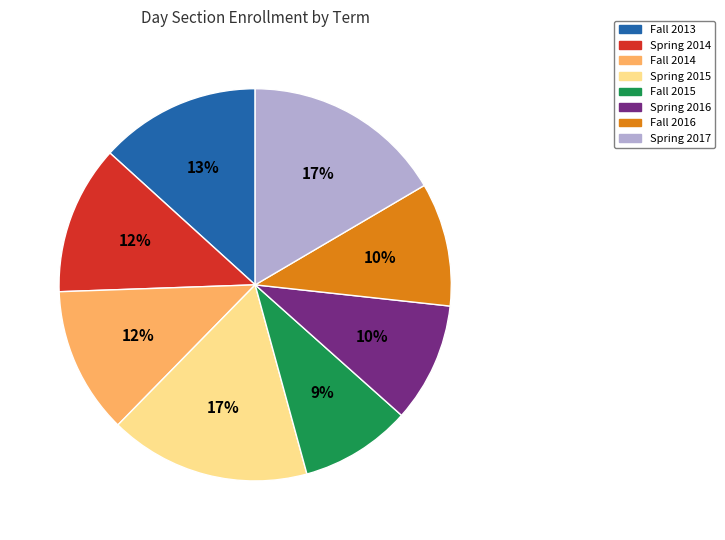

To the nearest percent, what is the combined percentage of Spring 2014 and Fall 2014?

24%